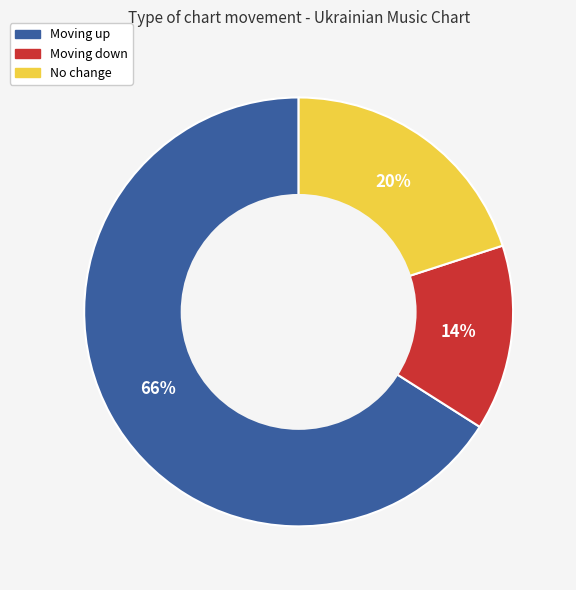

Count the number of slices in the pie.

3